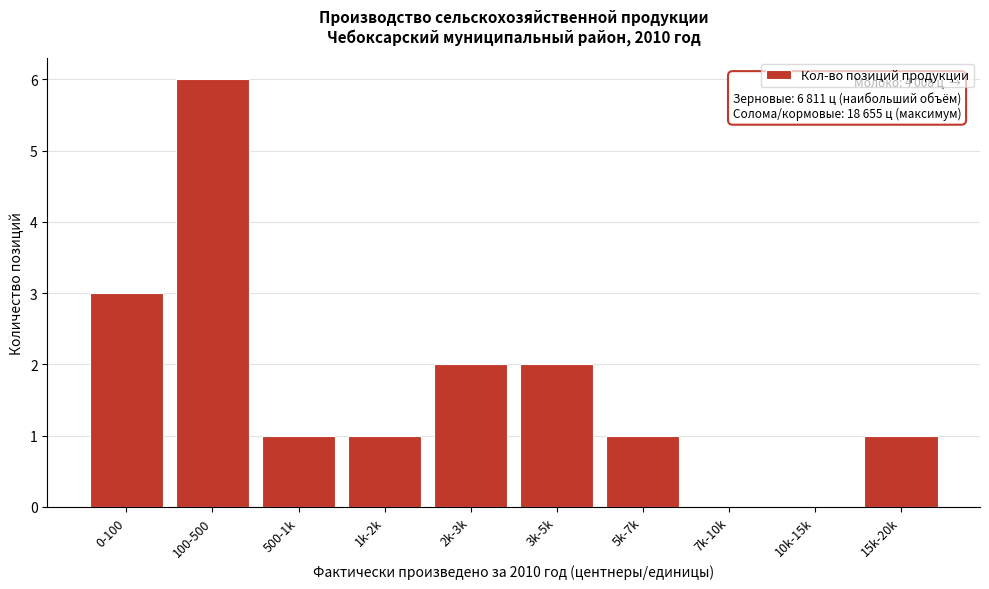

Reading right to left, transcribe all the data shown in this chart.

15k-20k=1	10k-15k=0	7k-10k=0	5k-7k=1	3k-5k=2	2k-3k=2	1k-2k=1	500-1k=1	100-500=6	0-100=3